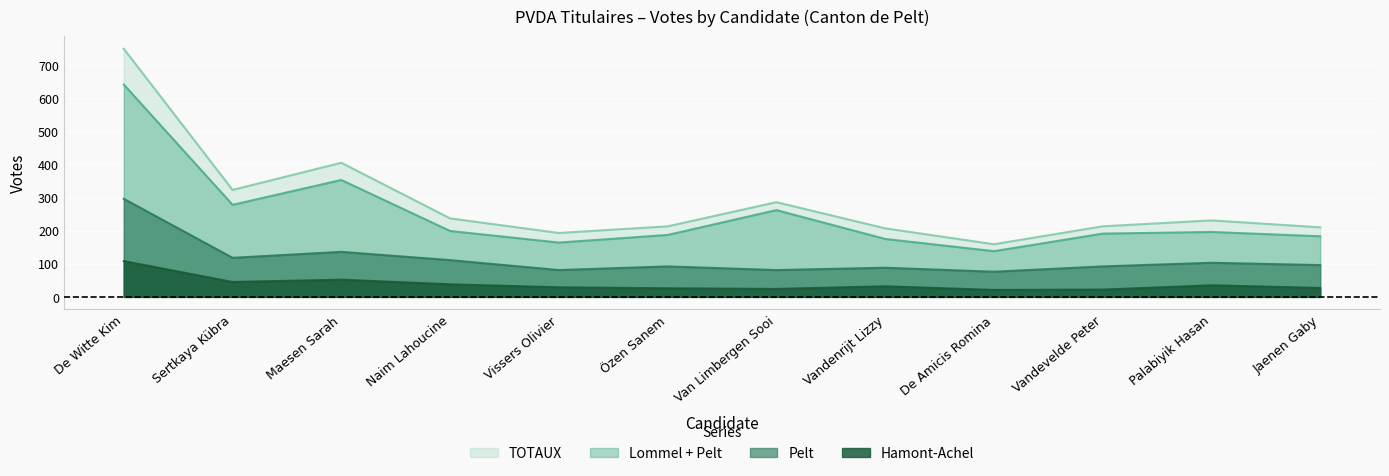

What is the difference between the second highest and minimum values in the Pelt series?

60